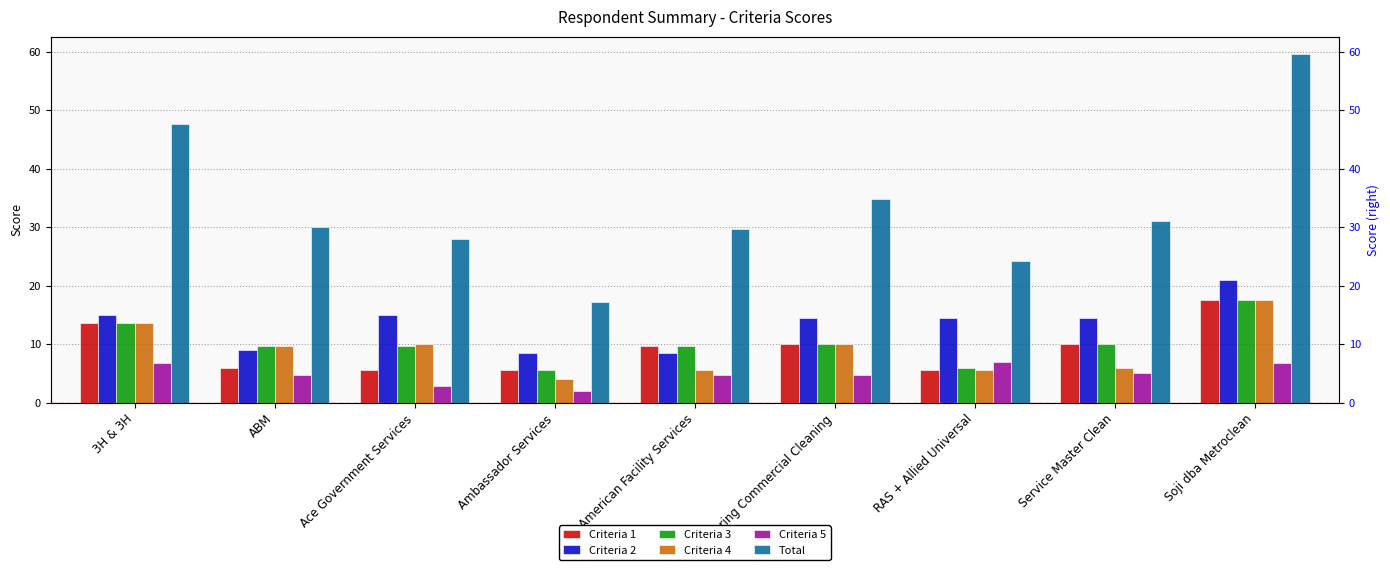

Between American Facility Services and 3H & 3H, which is larger?

3H & 3H